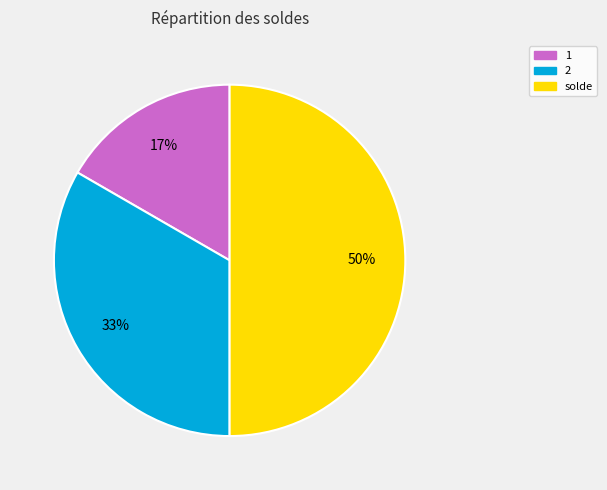

How many slices are in this pie chart?

3